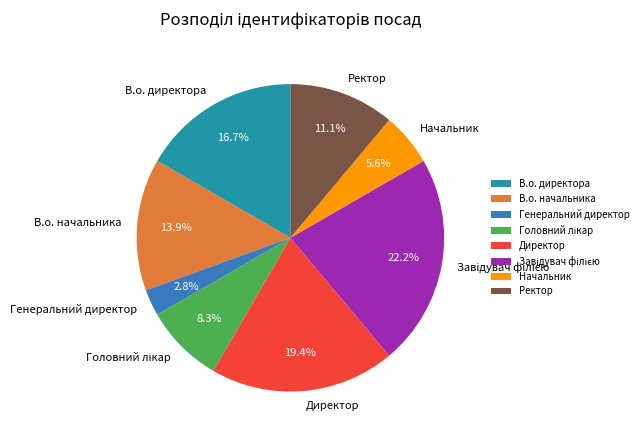

Which category has the smallest portion of the pie?

Генеральний директор